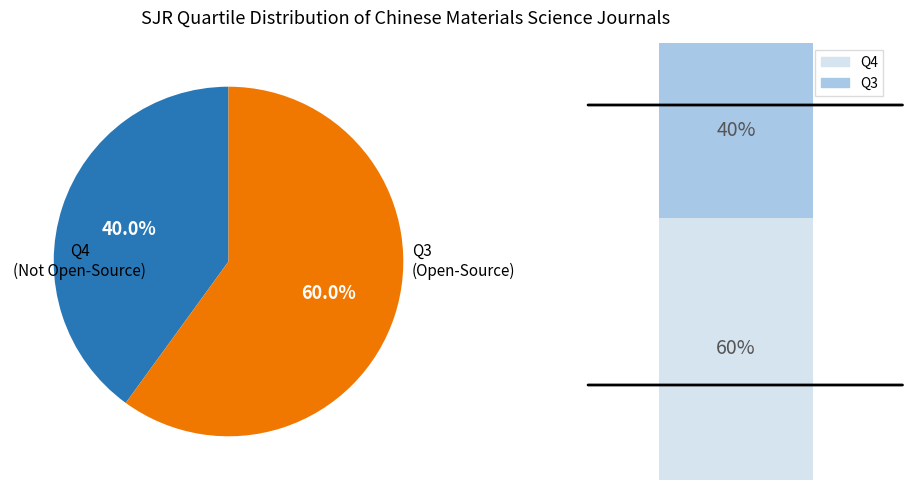

To the nearest percent, what is the difference between the largest and smallest slice percentages?

20%